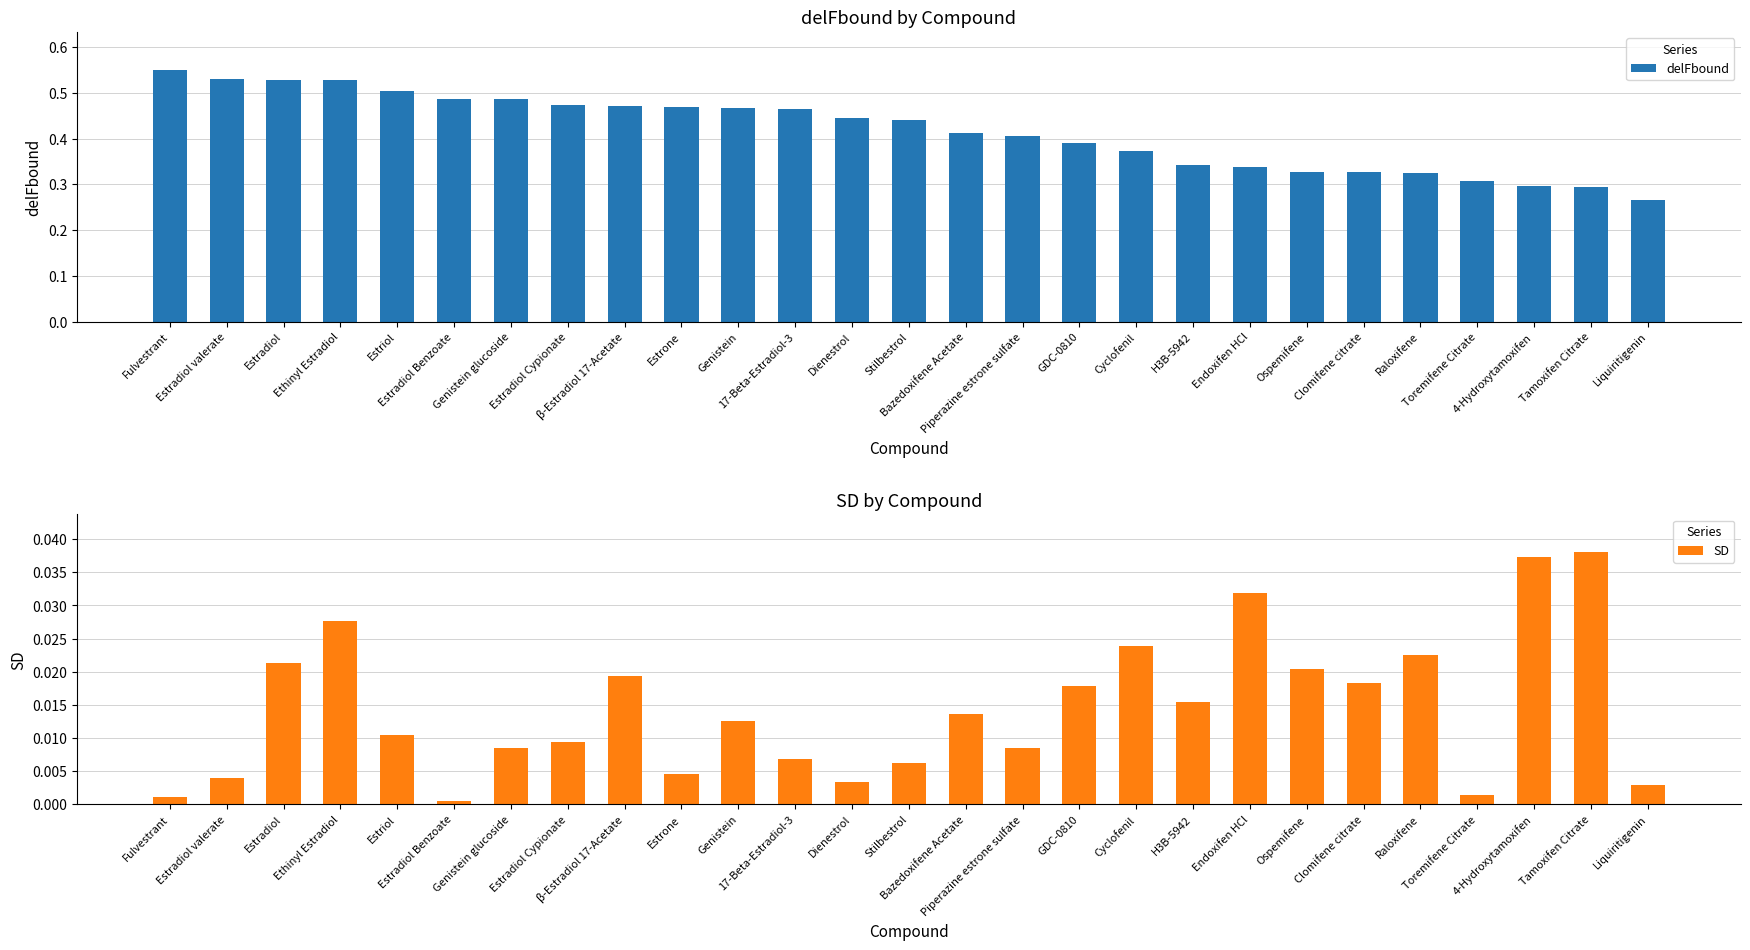

Where is SD nearest to the value 0?

Estradiol Benzoate